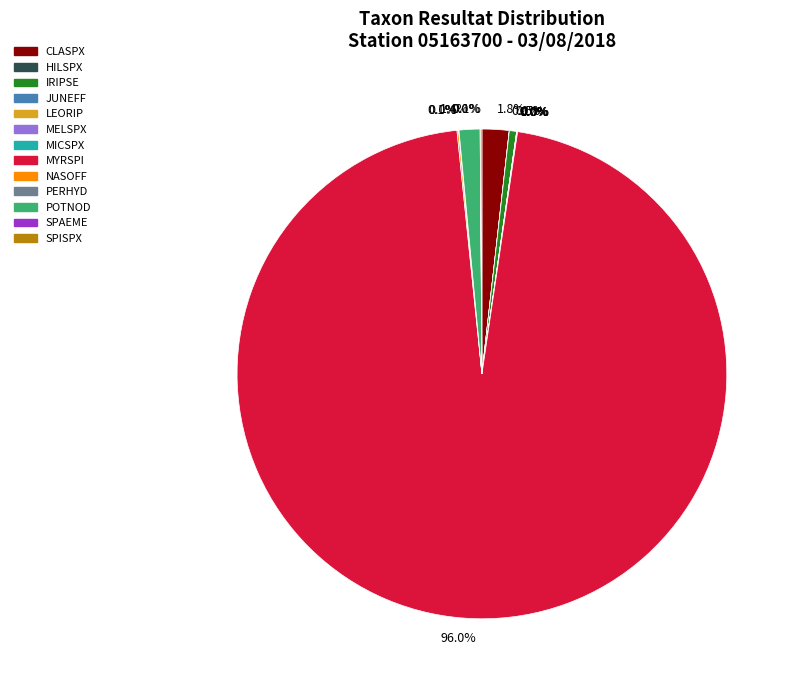

Does MYRSPI represent more than half of the total?

Yes